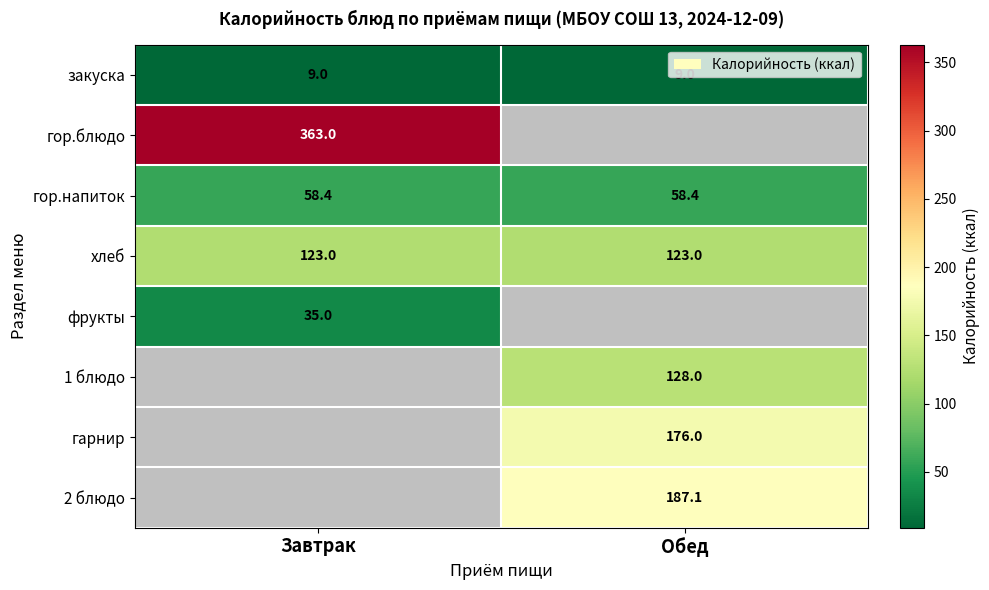

What is the sum of all гор.напиток values?

116.8